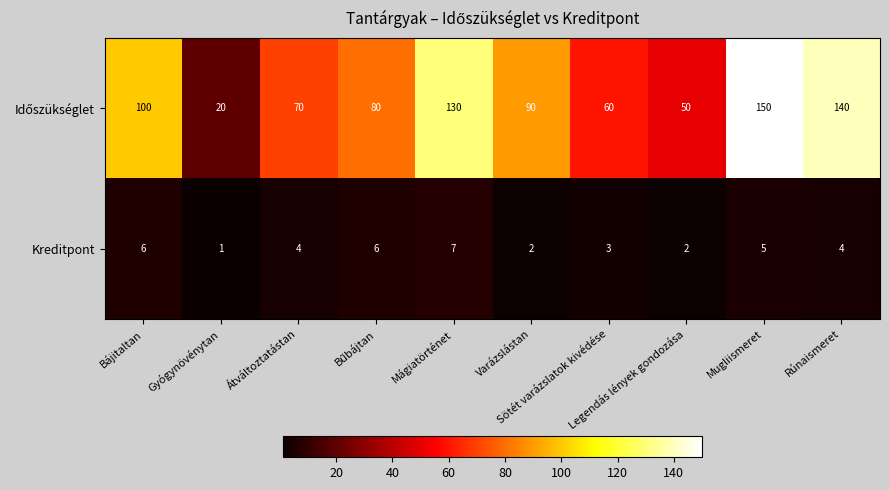

What is the sum of all Kreditpont values?

40